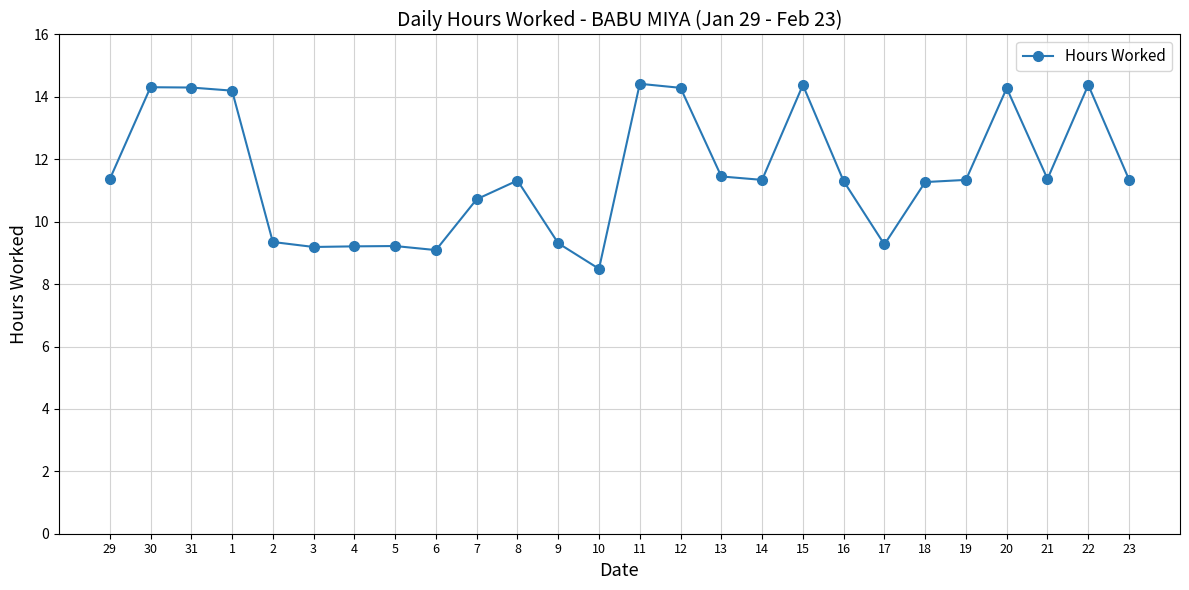

What is the greatest value displayed?

14.4